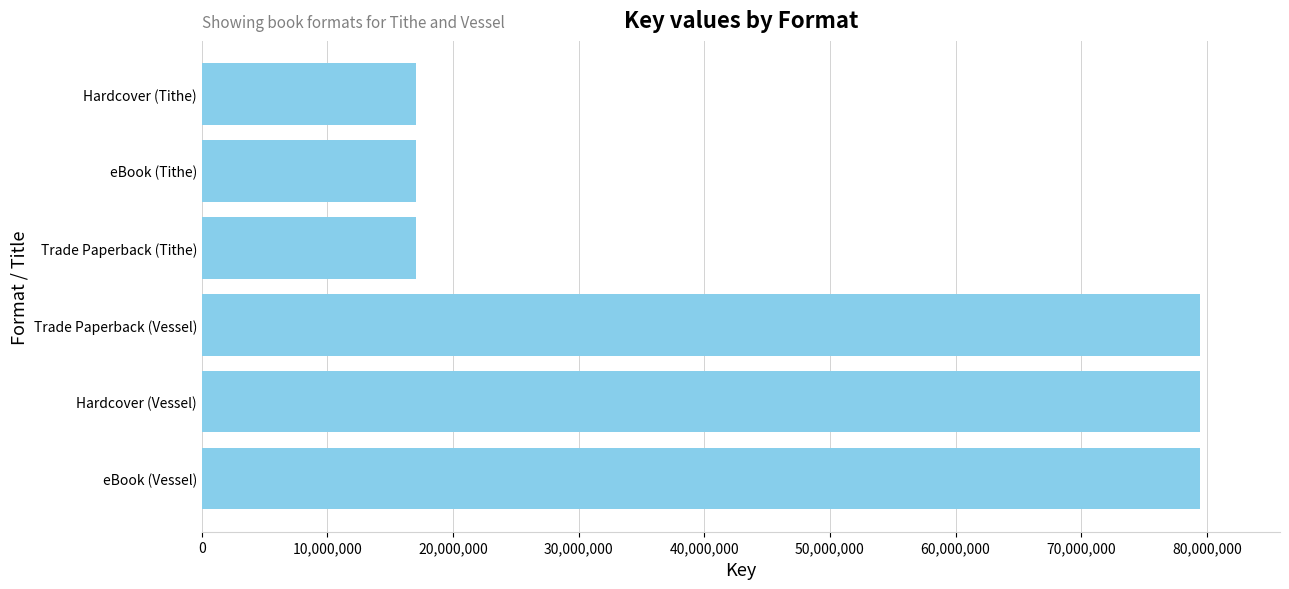

True or false: the data shows 27077317 at Trade Paperback (Tithe).

False